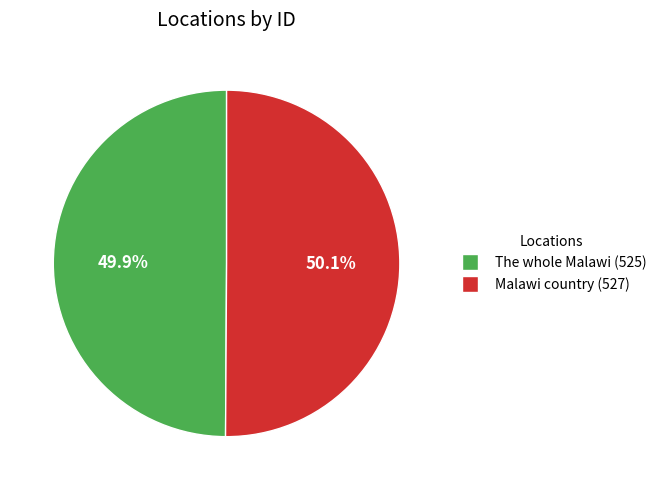

Is there a majority slice in this chart?

Yes